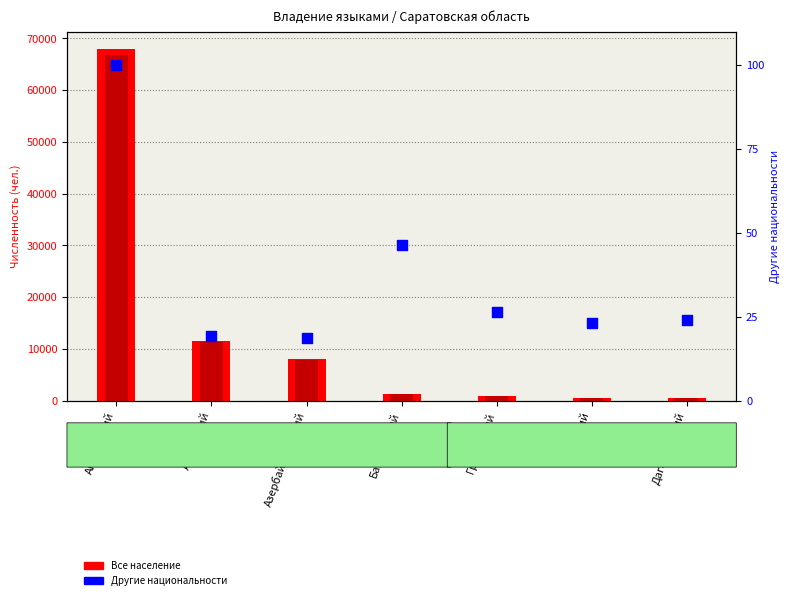

Which series has the largest Y range (max minus min)?

Все население